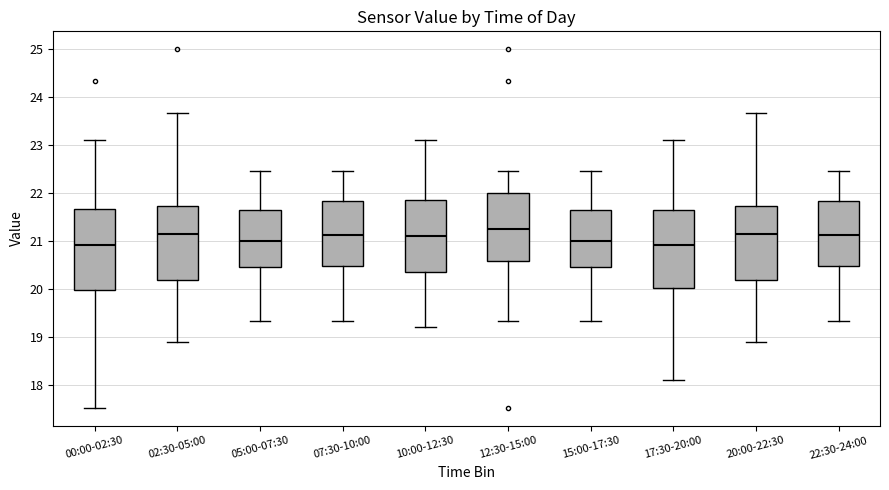

Reading left to right, transcribe this box plot: for each box, give where its median line is, the range the box spans, and where its two whiskers end, as read against the y-axis. The values are not printed on the chart, so give them approximately, as read against the axis.

00:00-02:30: median 20.9, box 20.0 to 21.7, whiskers 17.5 to 23.1
02:30-05:00: median 21.2, box 20.2 to 21.7, whiskers 18.9 to 23.7
05:00-07:30: median 21.0, box 20.5 to 21.6, whiskers 19.3 to 22.5
07:30-10:00: median 21.1, box 20.5 to 21.8, whiskers 19.3 to 22.5
10:00-12:30: median 21.1, box 20.4 to 21.9, whiskers 19.2 to 23.1
12:30-15:00: median 21.2, box 20.6 to 22.0, whiskers 19.3 to 22.5
15:00-17:30: median 21.0, box 20.5 to 21.6, whiskers 19.3 to 22.5
17:30-20:00: median 20.9, box 20.0 to 21.6, whiskers 18.1 to 23.1
20:00-22:30: median 21.2, box 20.2 to 21.7, whiskers 18.9 to 23.7
22:30-24:00: median 21.1, box 20.5 to 21.8, whiskers 19.3 to 22.5